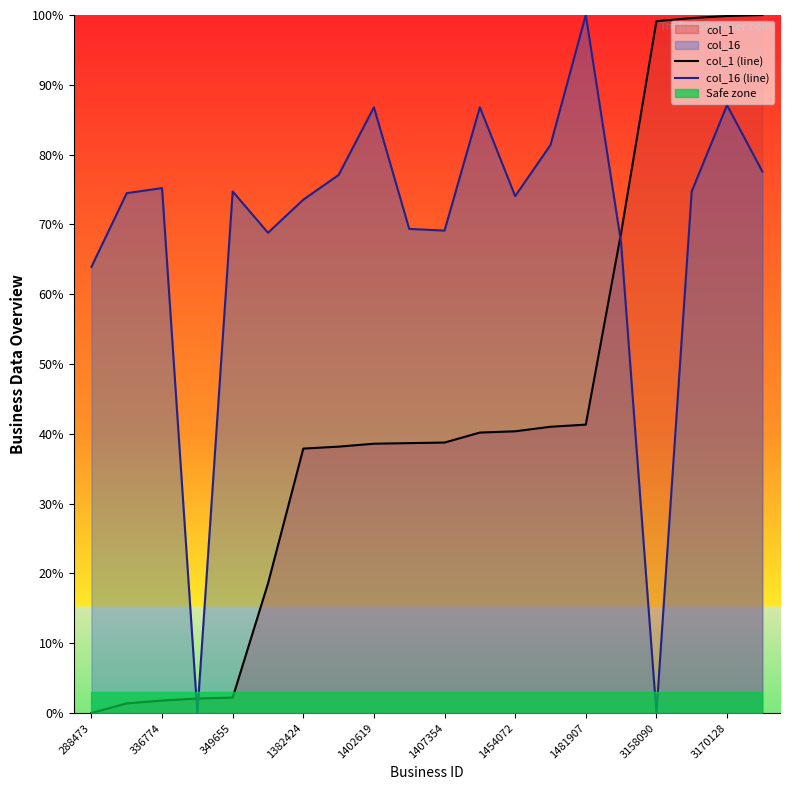

Reading left to right, list all the values displayed in this chart.

col_1 (line): 0.0	1.4	1.8	2.1	2.2	18.6	37.9	38.2	38.6	38.7	38.7	40.2	40.4	41.0	41.3	68.8	99.1	99.6	99.9	100.0
col_16 (line): 63.9	74.5	75.2	0.0	74.7	68.8	73.5	77.1	86.8	69.4	69.1	86.8	74.1	81.4	100.0	67.4	0.0	74.7	87.1	77.6